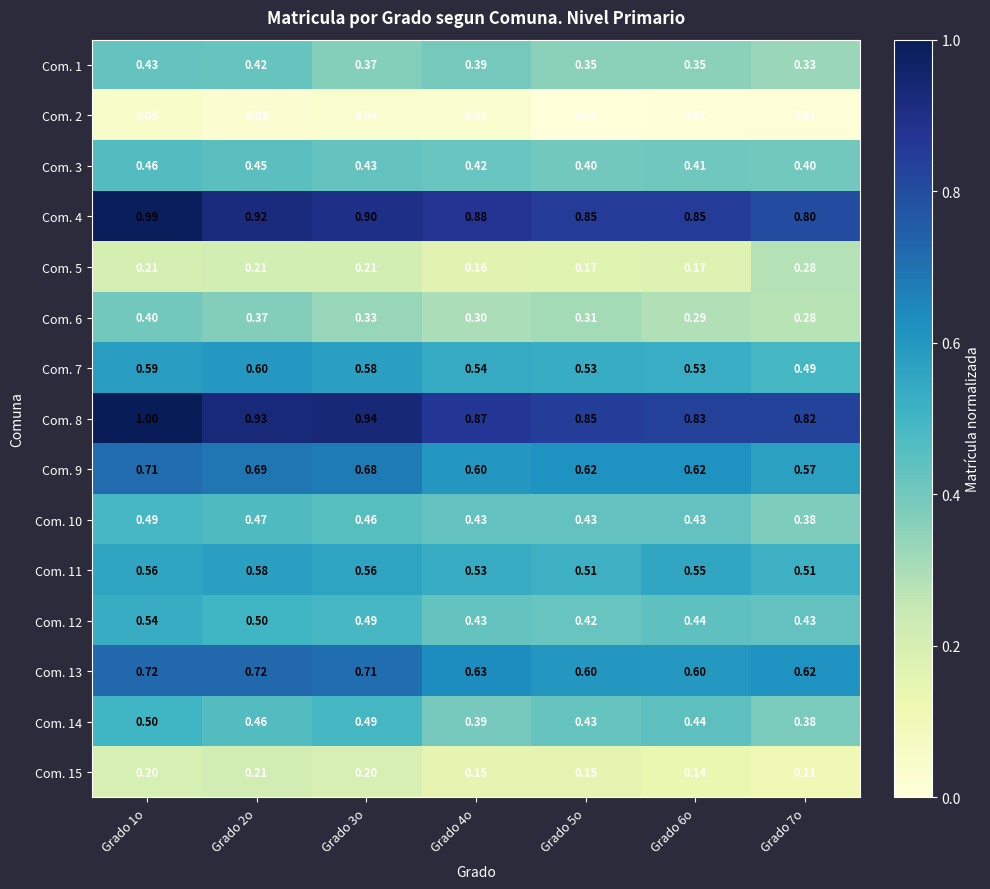

Which series has the largest range (max minus min)?

Com. 4